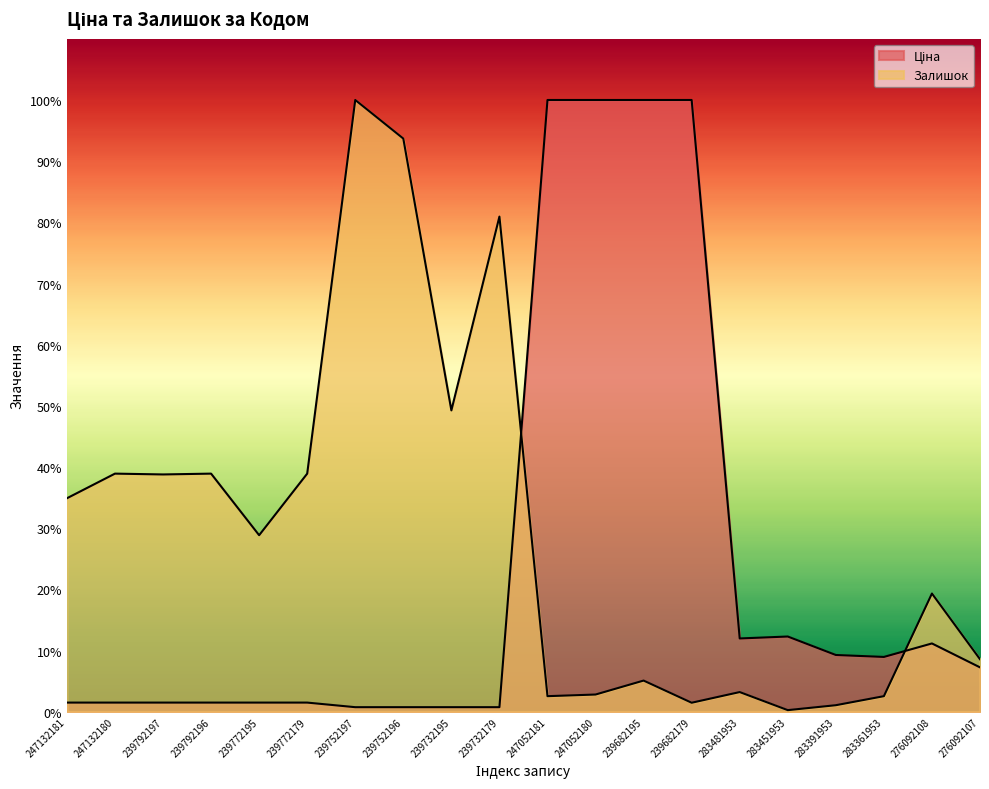

At 239772195, list the series in order from largest to smallest.

Залишок, Ціна